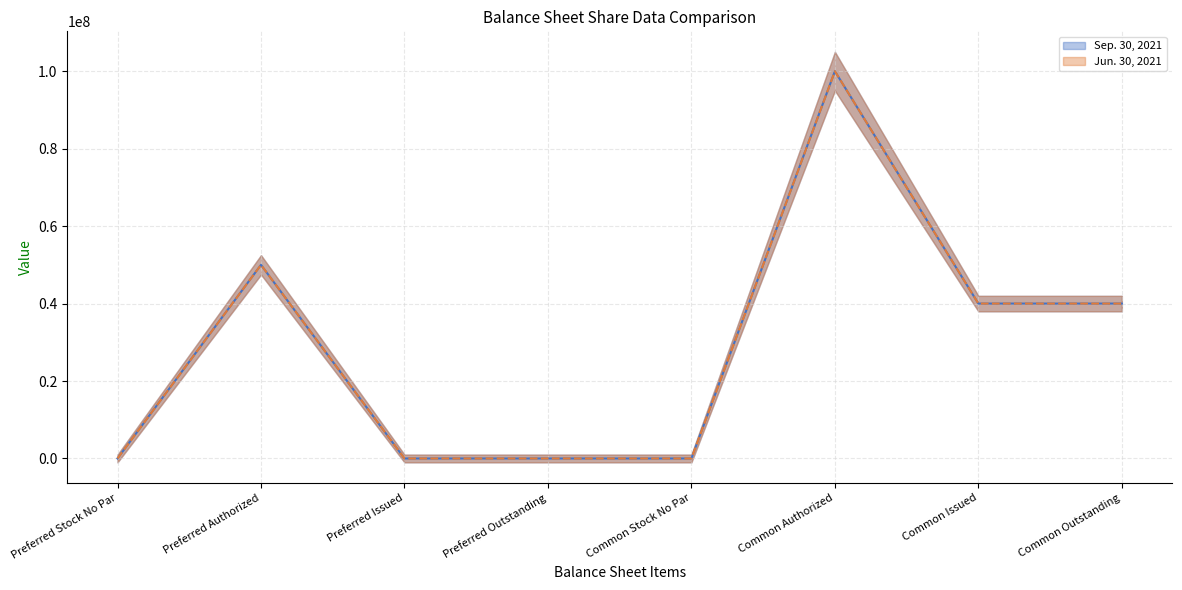

Which series has the widest spread of values?

Sep. 30, 2021